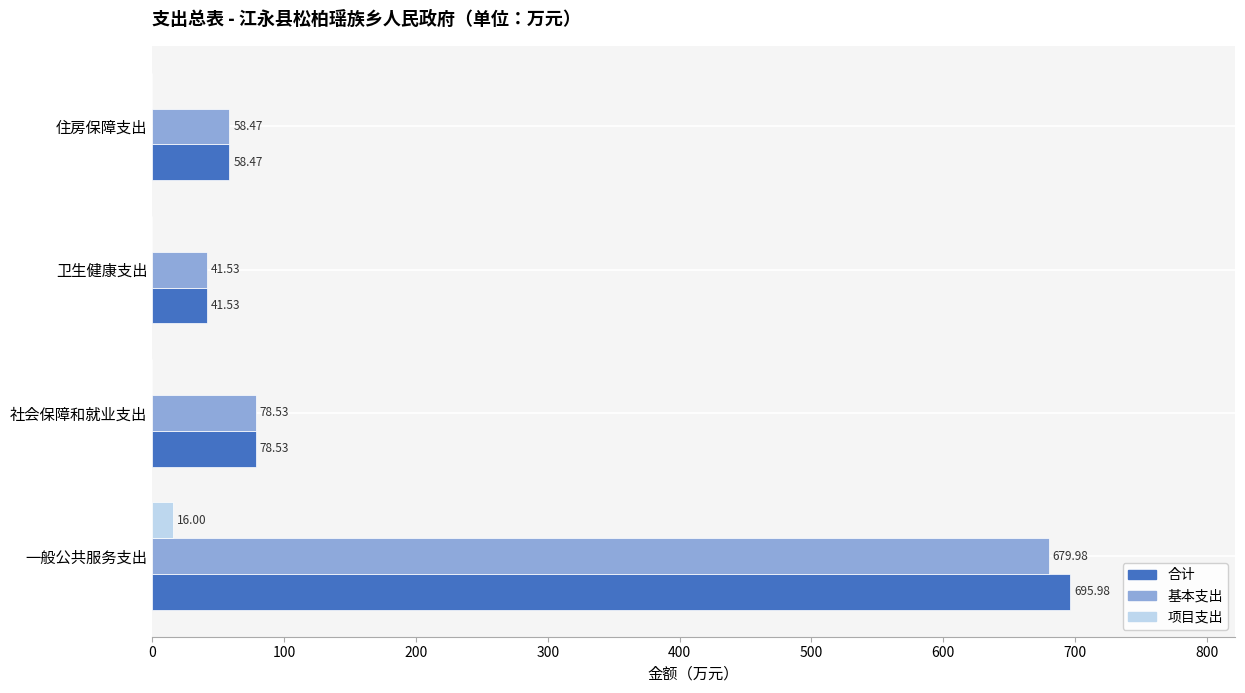

Between 一般公共服务支出 and 社会保障和就业支出, which series saw the biggest shift?

合计